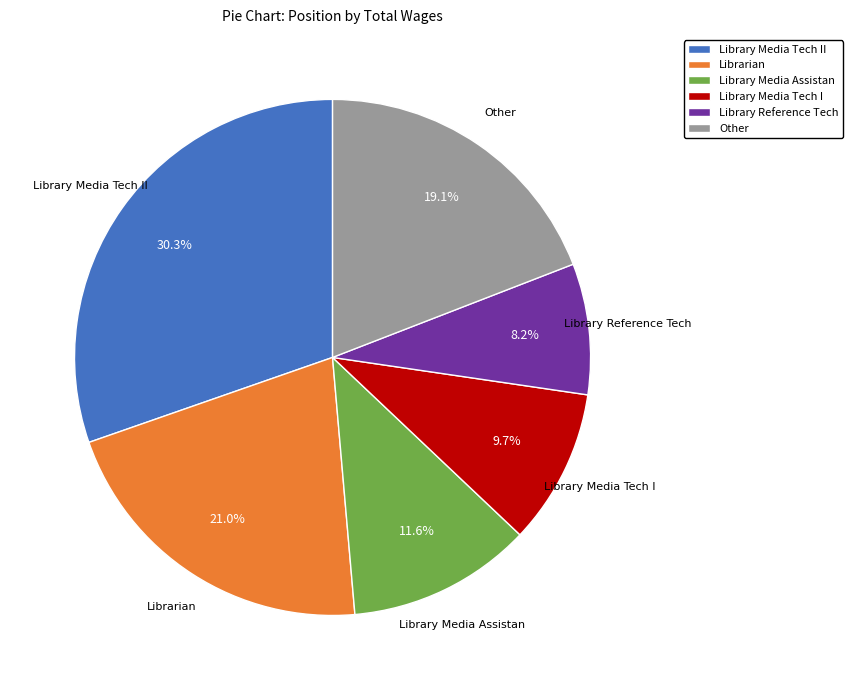

Is there any slice that represents more than half of the pie?

No